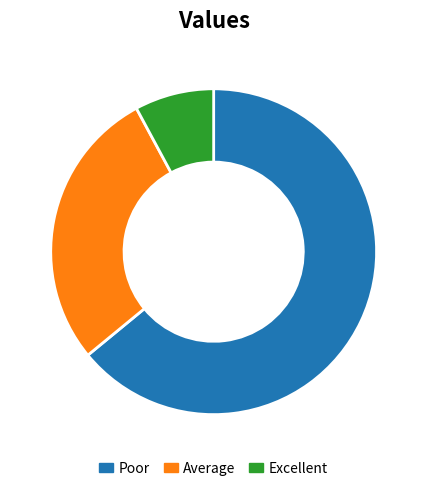

Is there a majority slice in this chart?

Yes